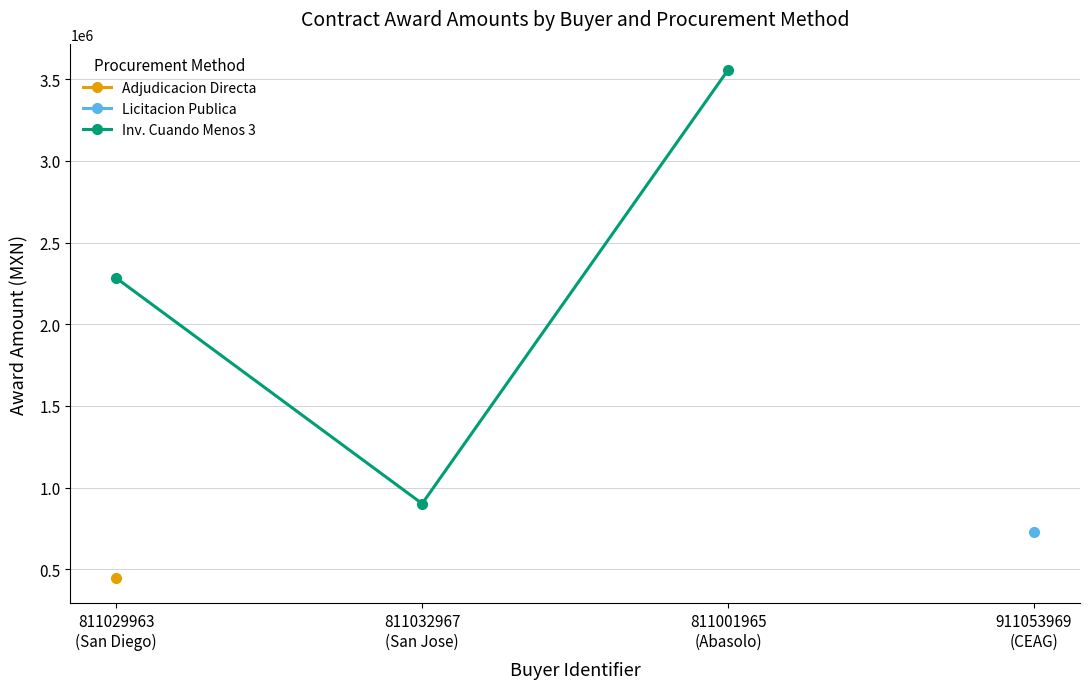

What is the value of the 1st point from the left?

2283020.0